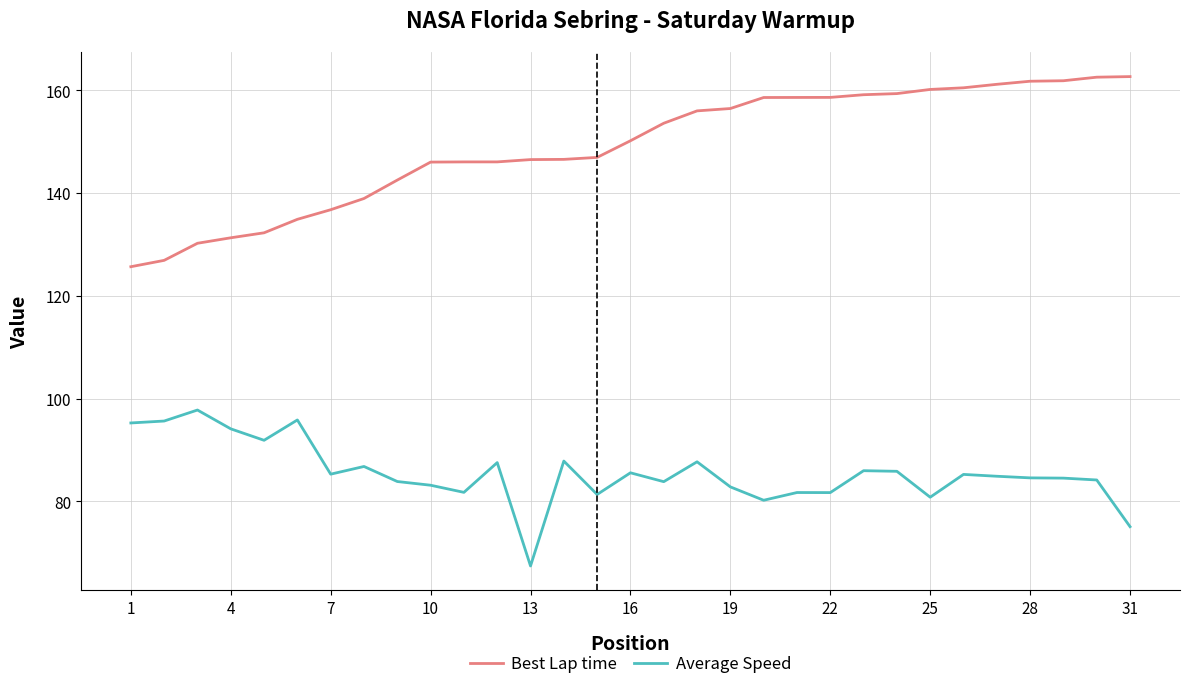

What is the smallest value displayed?

67.4